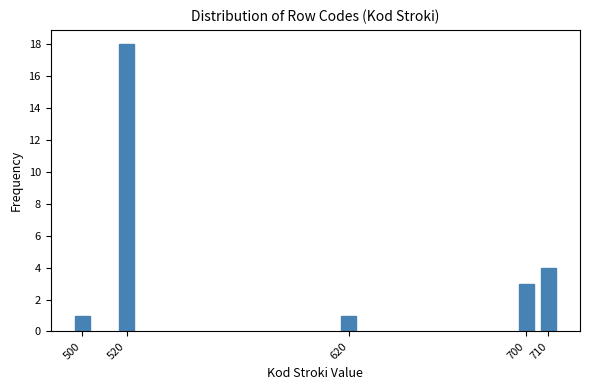

Reading left to right, extract all data points from this chart.

1	18	1	3	4